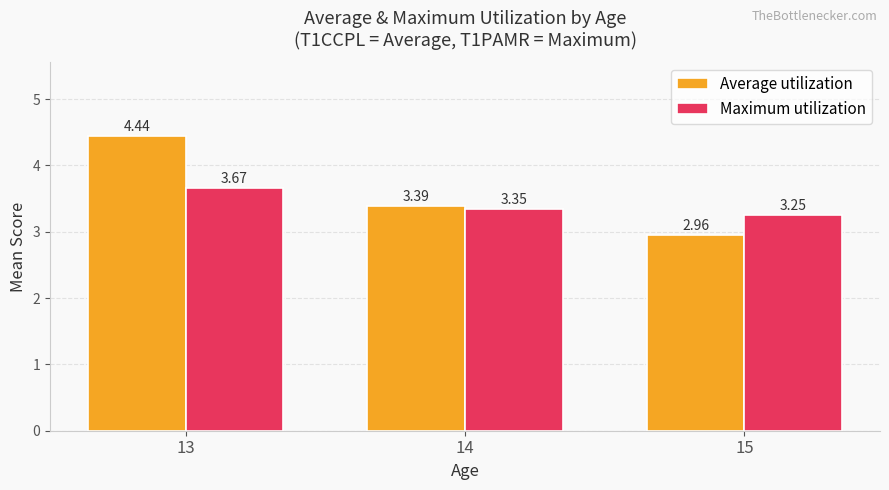

How many bars are there in each group?

2